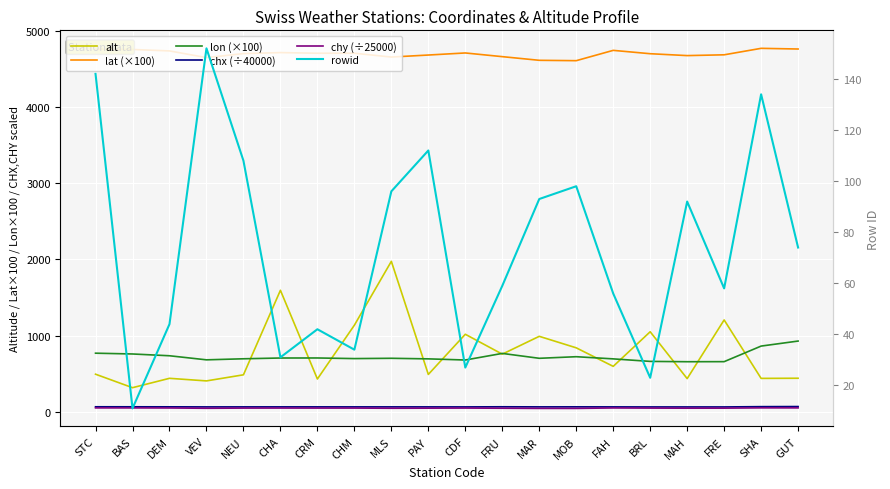

What is the total value across all series at SHA?

6321.5